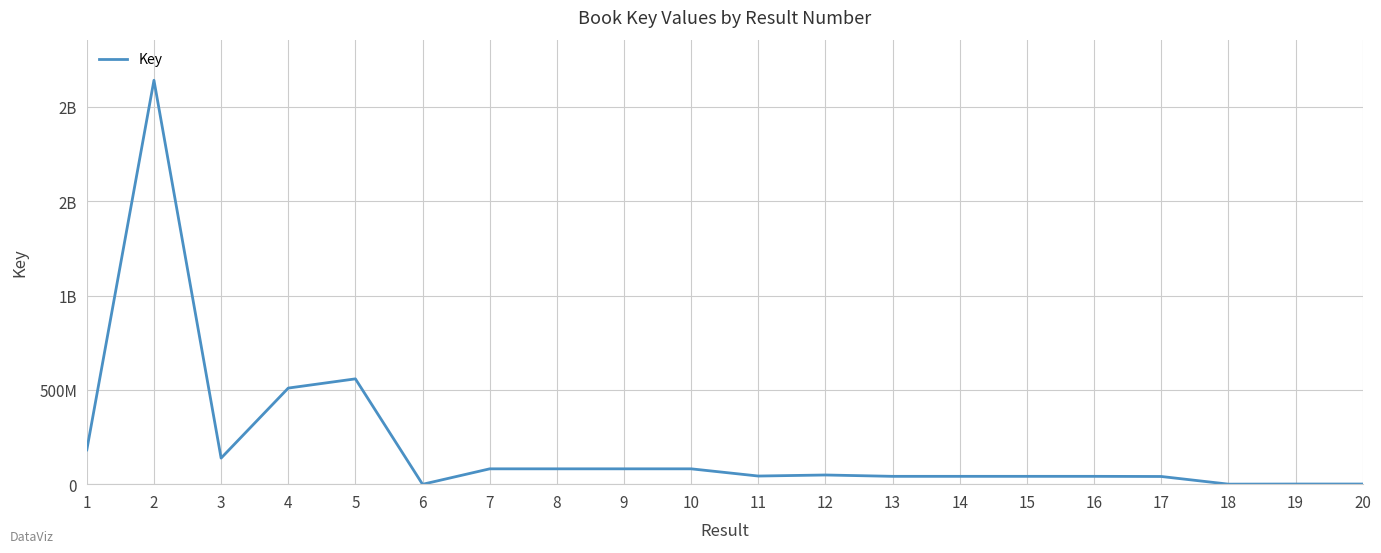

Reading right to left, transcribe all the data shown in this chart.

1760202	1760194	1205520	41744232	42534937	42536540	42535609	42535883	49669055	44111330	82316587	82314562	82316811	82316173	336294	558938203	510117673	139135189	2140741775	182764121